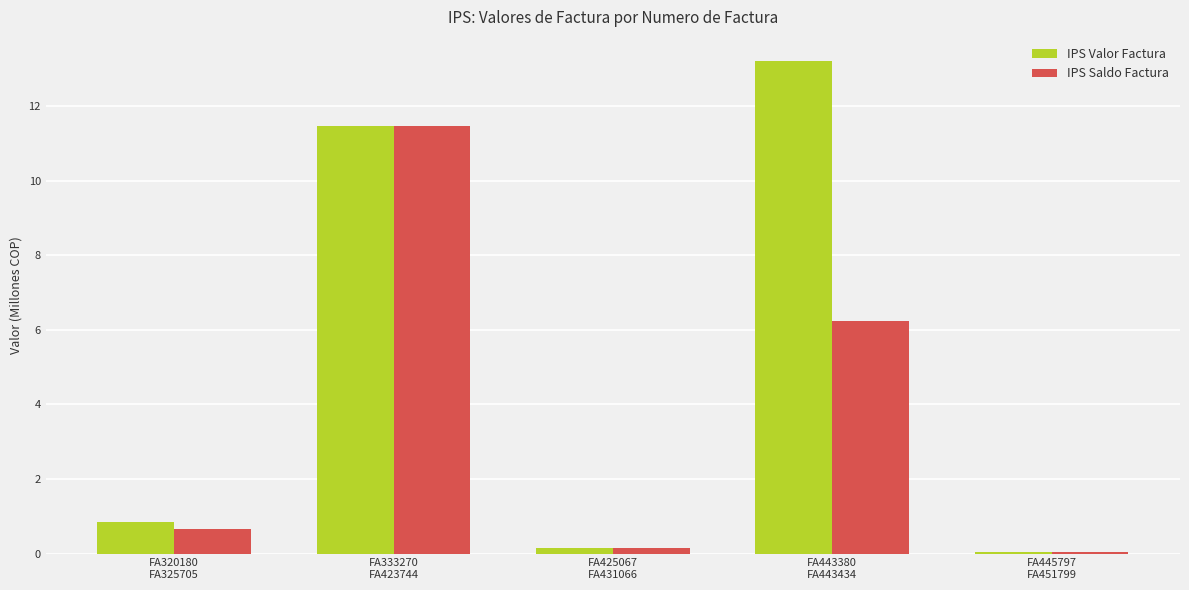

Which series has the largest total across all categories?

IPS Valor Factura